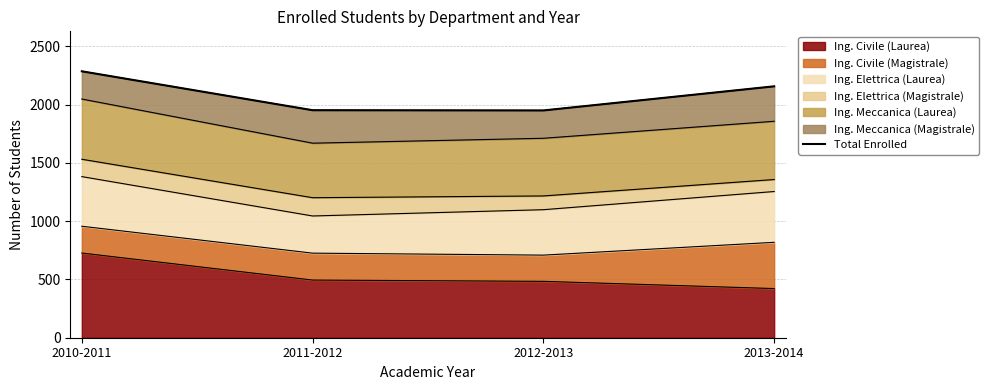

Rank the categories by value from highest to lowest.

2010-2011, 2013-2014, 2011-2012, 2012-2013